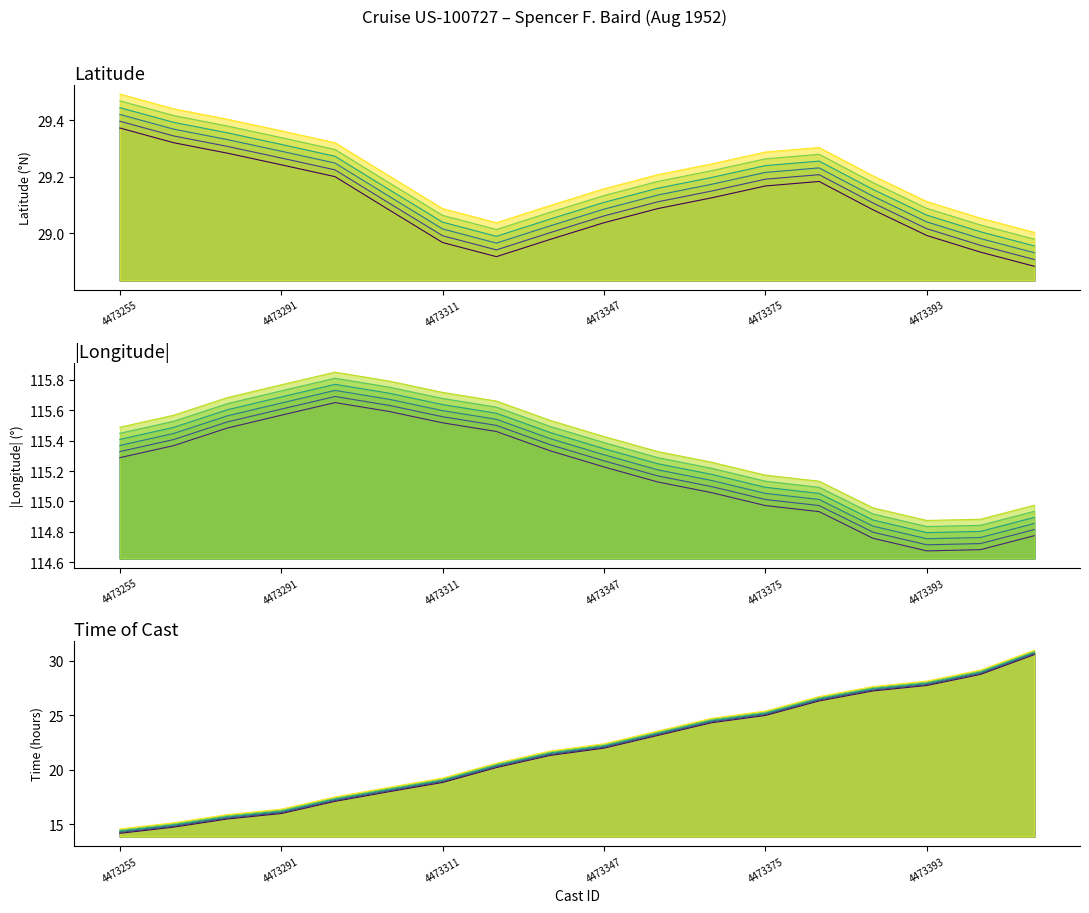

What is the difference between the second highest and second lowest values in the Latitude series?

0.4